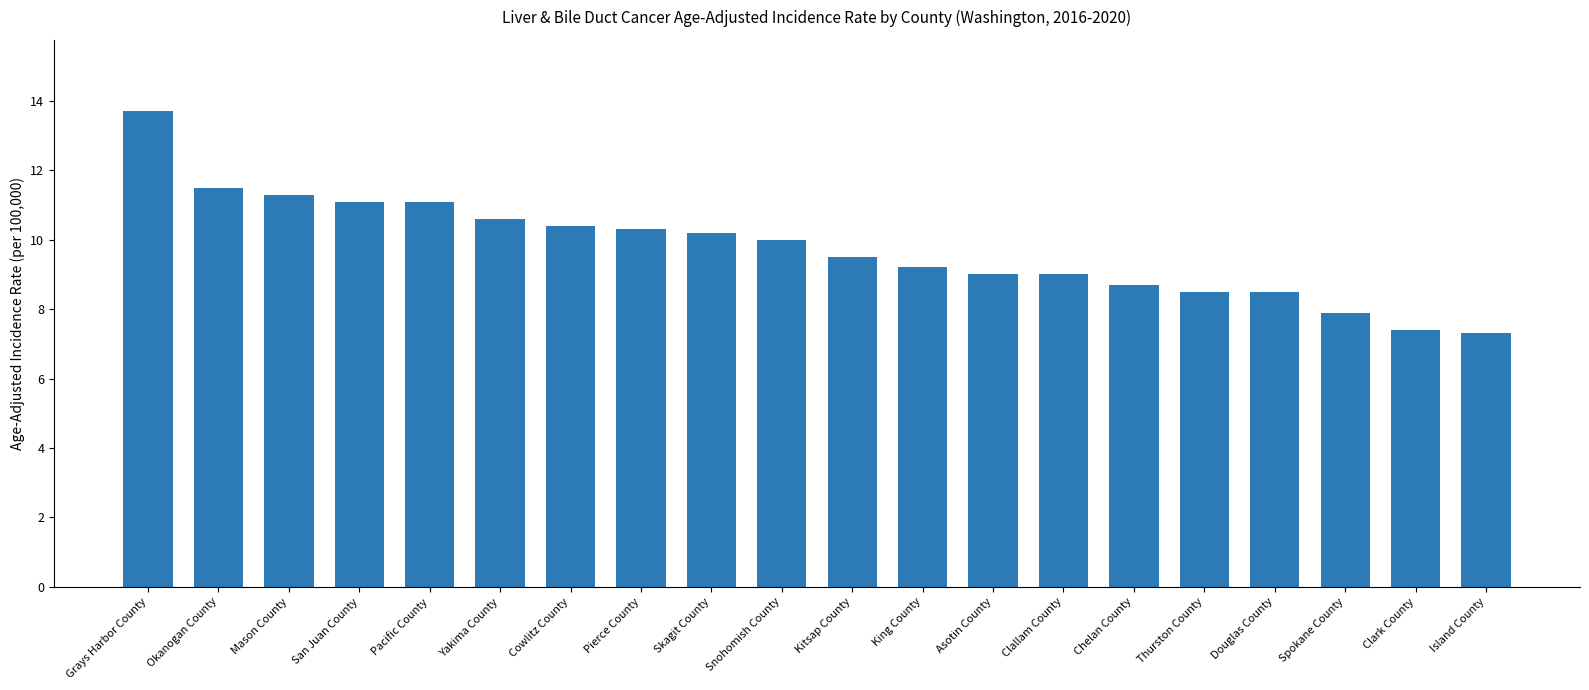

What is the label of the 11th bar from the left?

Kitsap County